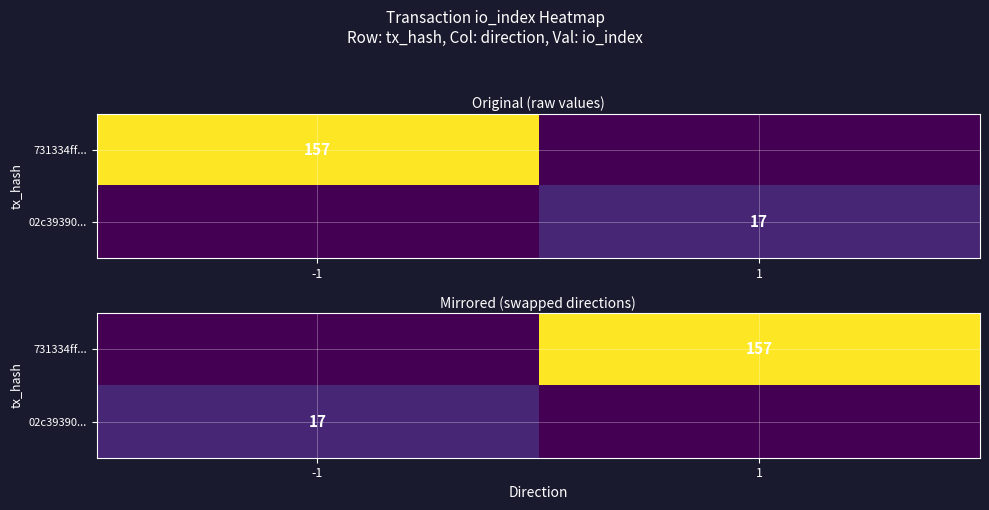

The value of 731334ff... at 1 is 48. True or false?

False